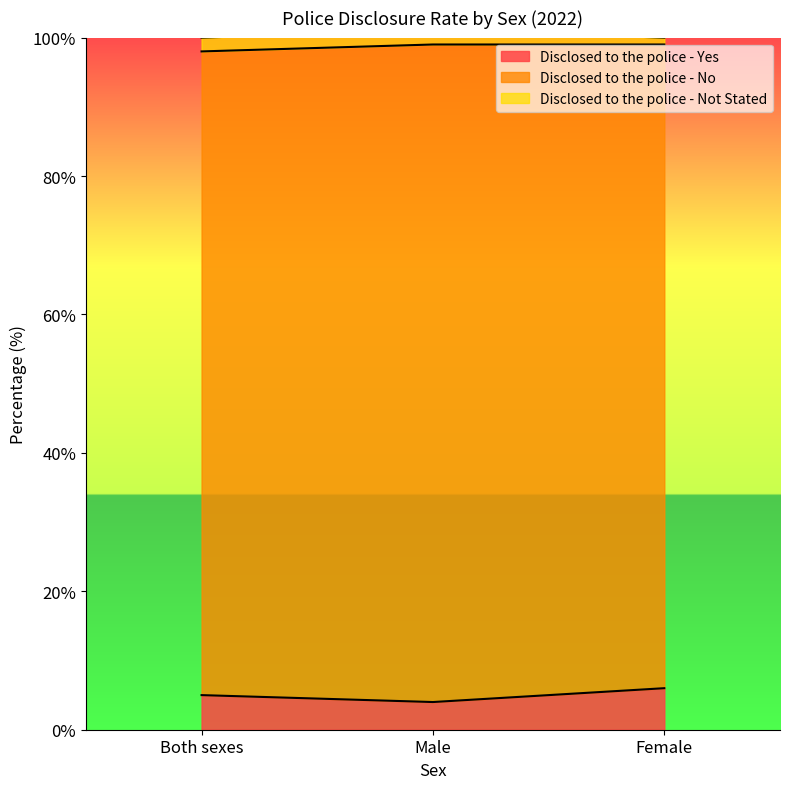

What position from the left is Male?

2